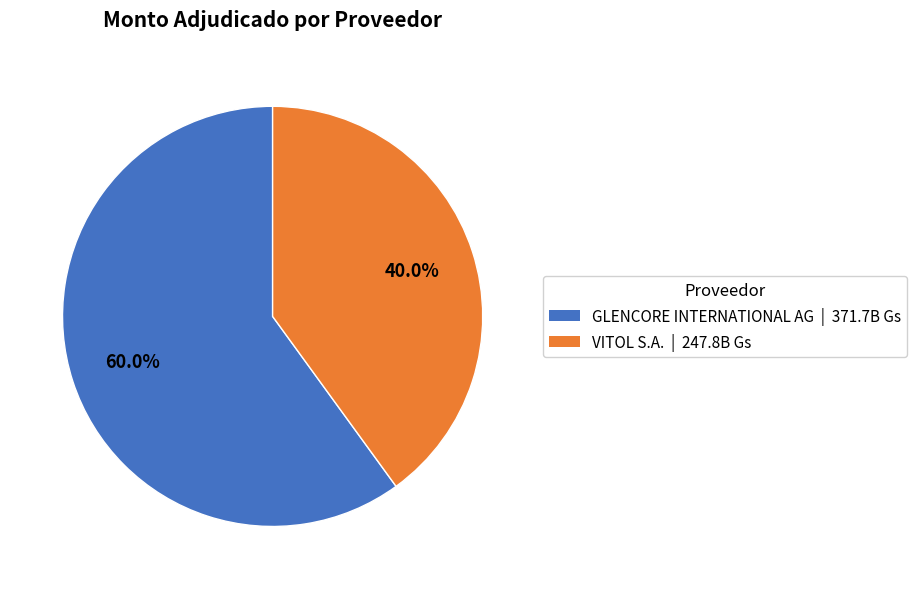

What is the smallest slice in the pie chart?

VITOL S.A.